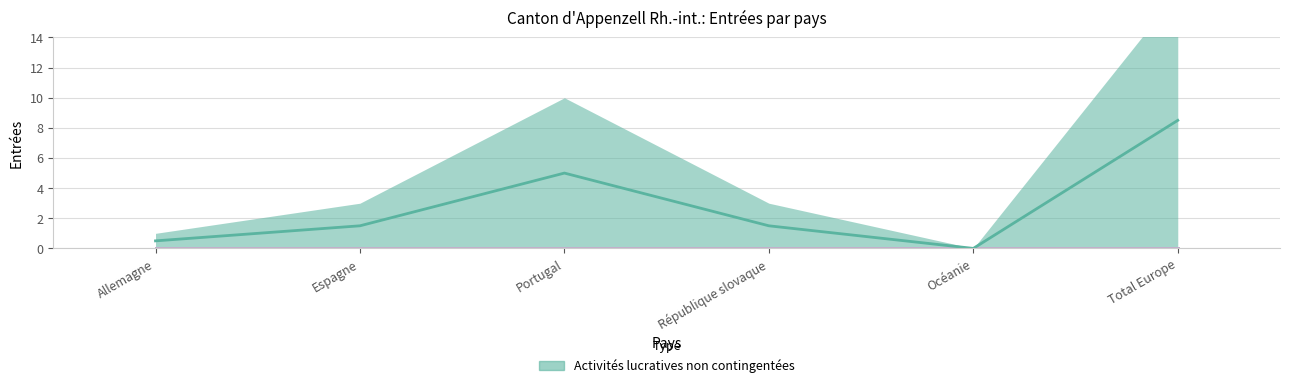

True or false: Activités lucratives non contingentées has a value of 6 at Océanie.

False